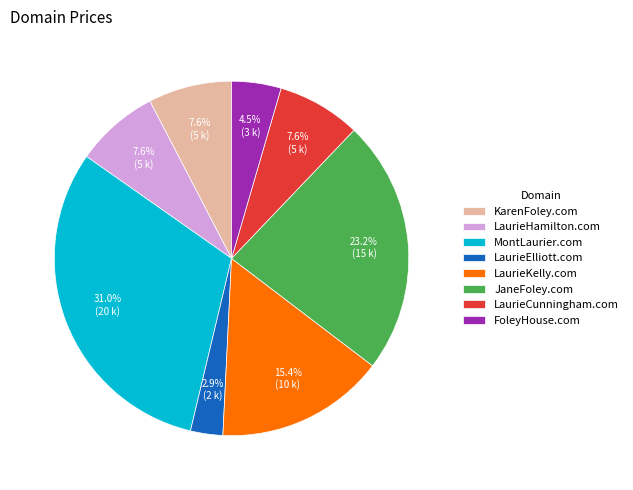

Which has a higher value, FoleyHouse.com or KarenFoley.com?

KarenFoley.com